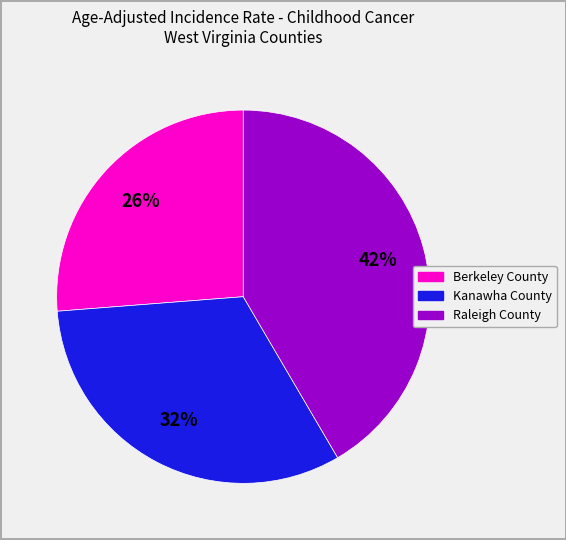

To the nearest percent, what is the difference between the Berkeley County and Kanawha County slice percentages?

6%